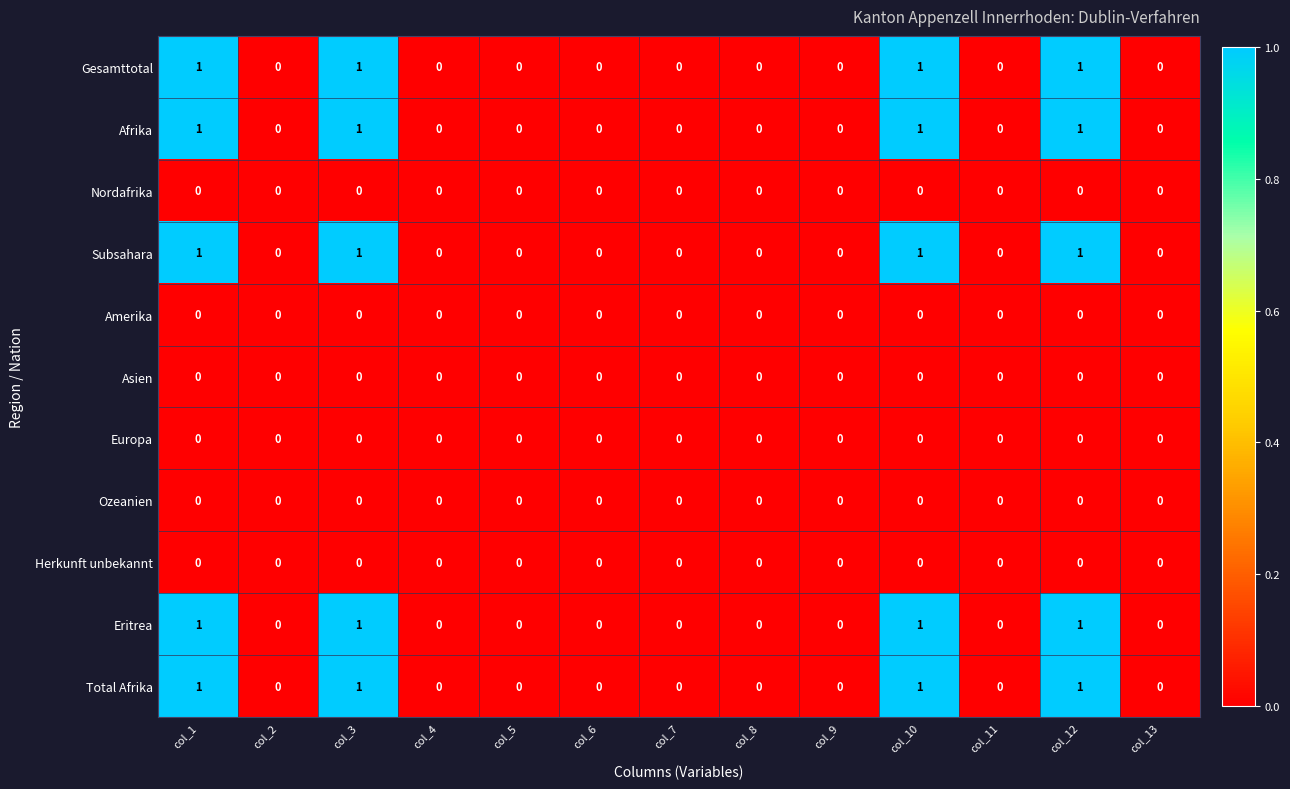

True or false: Total Afrika has a value of 0 at col_3.

False